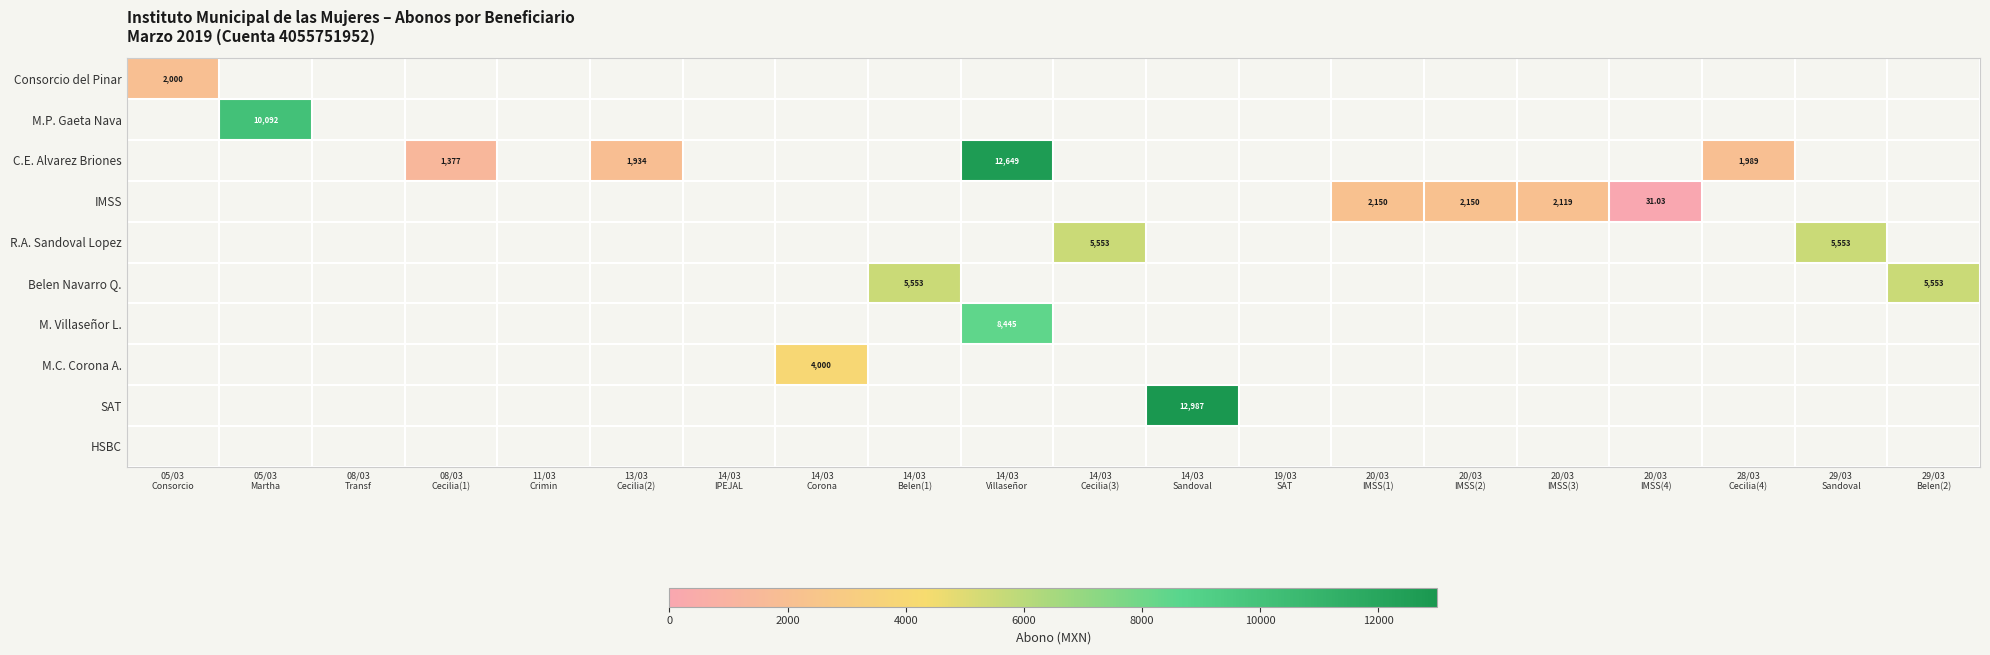

What is the maximum value shown in the chart?

12987.0